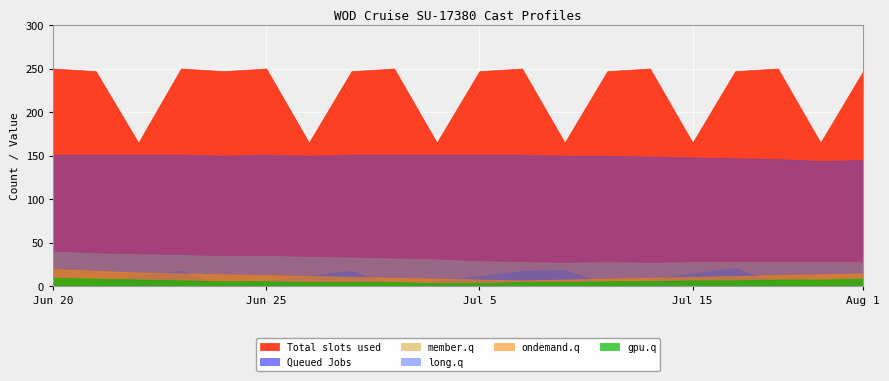

True or false: long.q and gpu.q cross at least once.

False